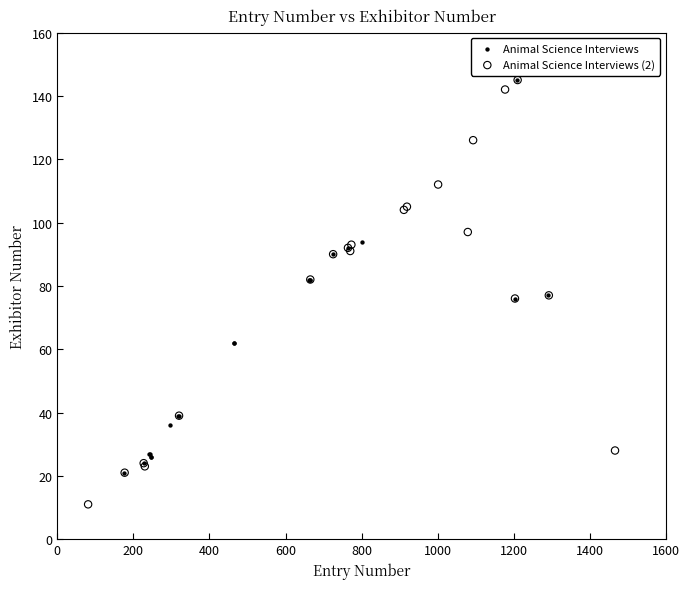

Which series reaches the minimum Y coordinate?

Animal Science Interviews (2)